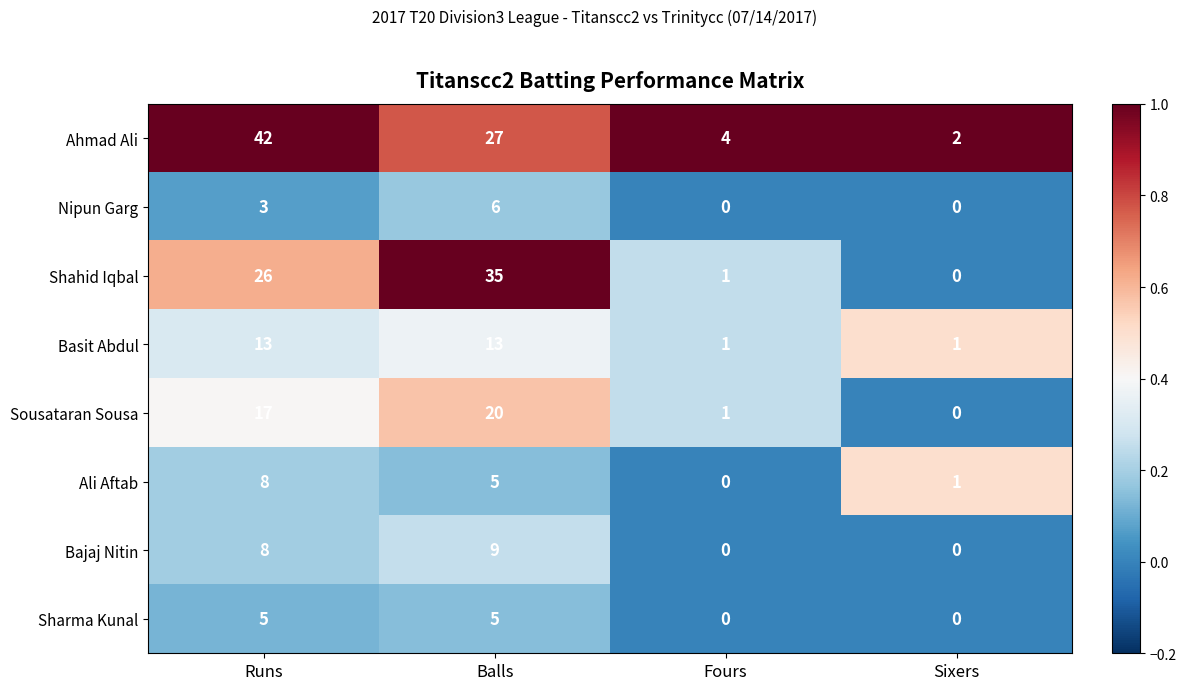

At how many categories does at least one series exceed 0?

4